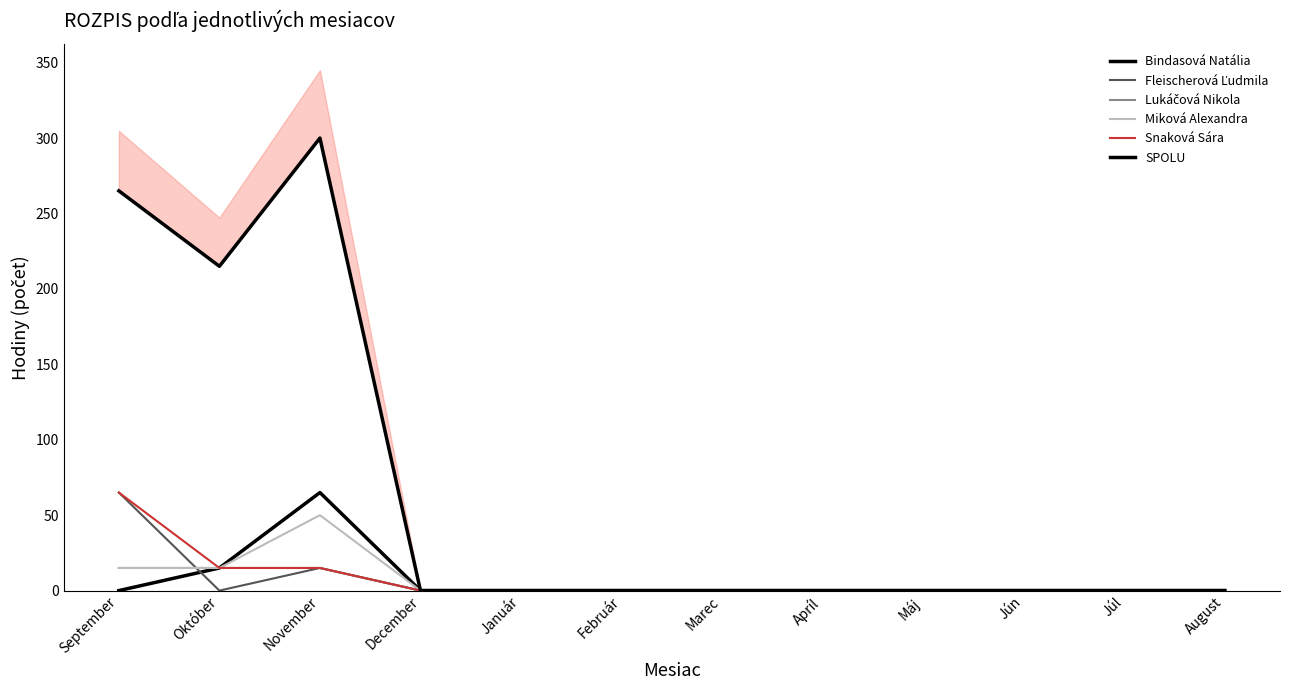

True or false: Fleischerová Ľudmila and Snaková Sára cross at least once.

False